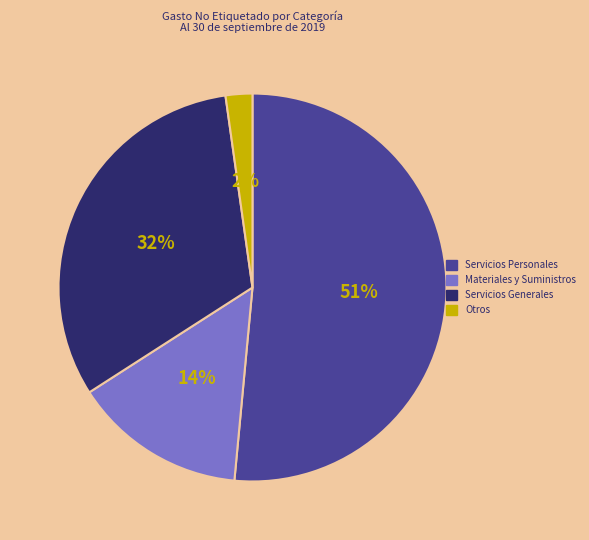

Rank the categories by value from highest to lowest.

Servicios Personales, Servicios Generales, Materiales y Suministros, Otros